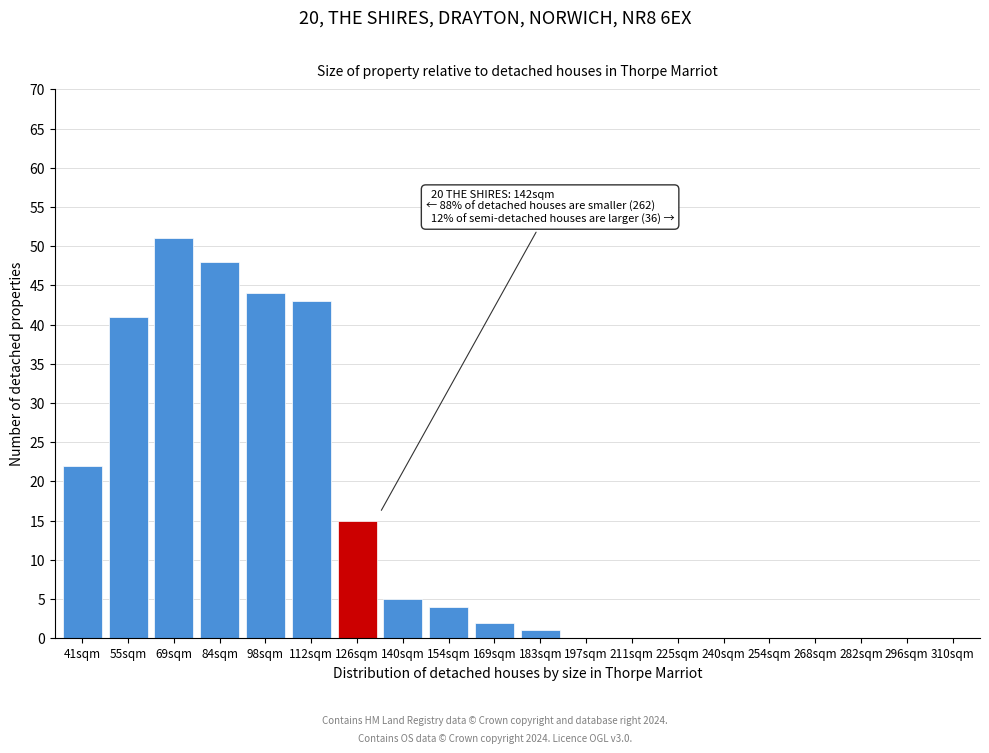

Reading left to right, what are all the values shown in this chart?

41sqm=22	55sqm=41	69sqm=51	84sqm=48	98sqm=44	112sqm=43	126sqm=15	140sqm=5	154sqm=4	169sqm=2	183sqm=1	197sqm=0	211sqm=0	225sqm=0	240sqm=0	254sqm=0	268sqm=0	282sqm=0	296sqm=0	310sqm=0